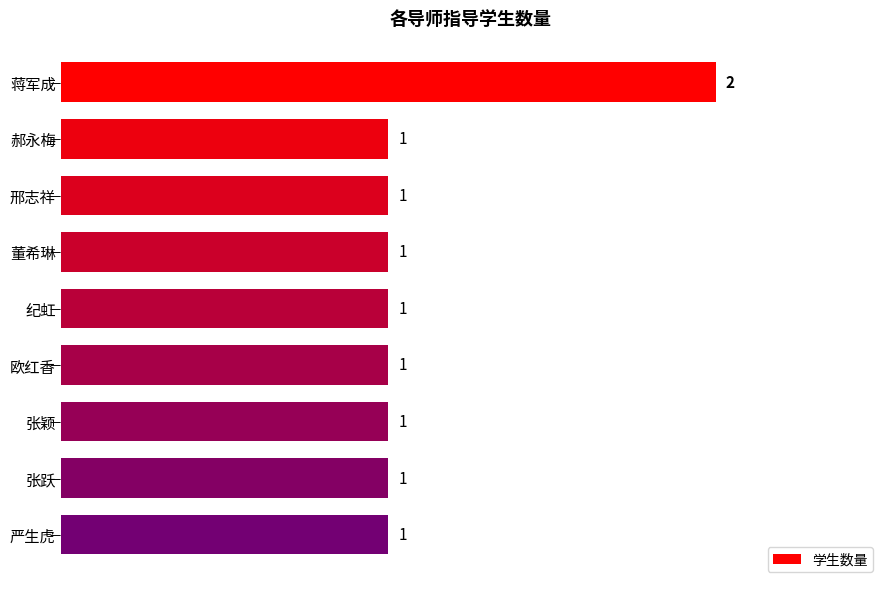

How many values are between 1 and 2?

9